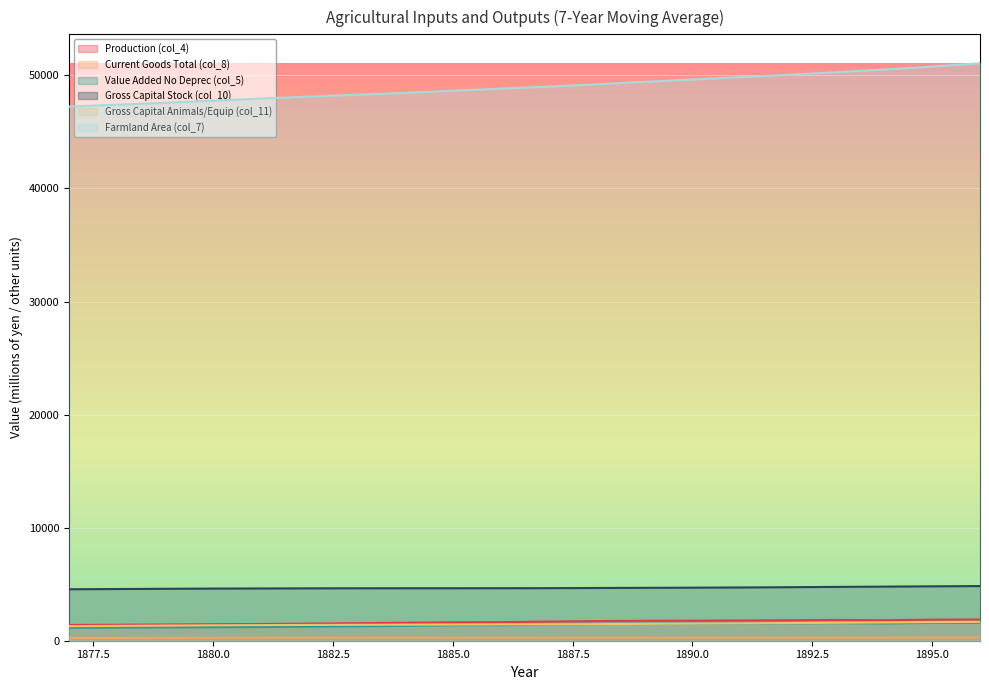

Rank the series at 1883 from lowest to highest value.

Current Goods Total (col_8), Value Added No Deprec (col_5), Gross Capital Animals/Equip (col_11), Production (col_4), Gross Capital Stock (col_10), Farmland Area (col_7)